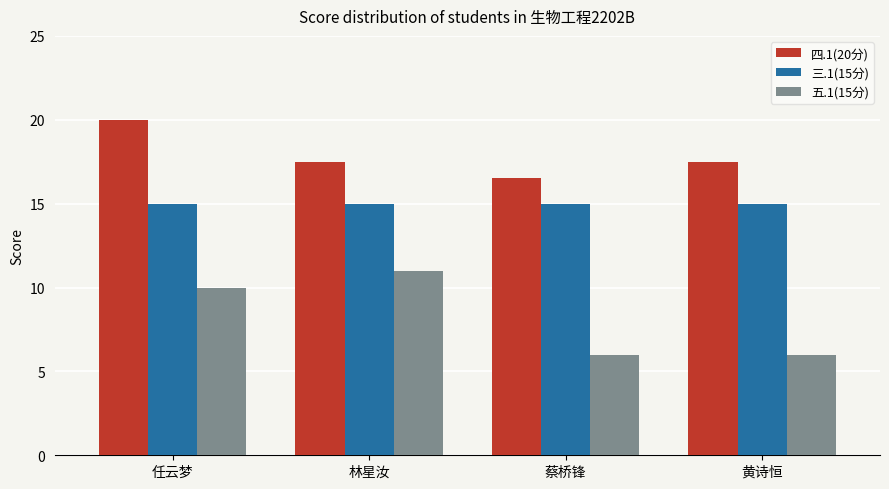

Which series has the widest spread of values?

五.1(15分)